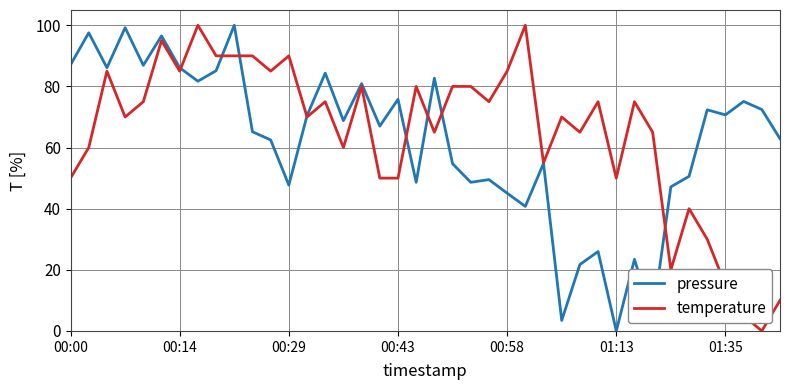

What are all the series names shown in the legend?

pressure, temperature